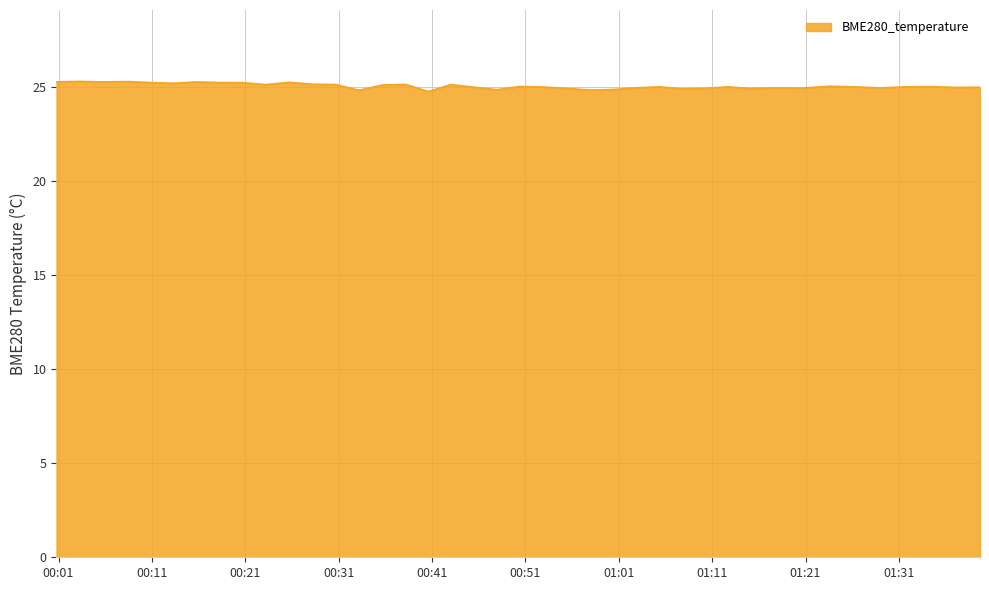

What is the smallest value displayed?

24.8